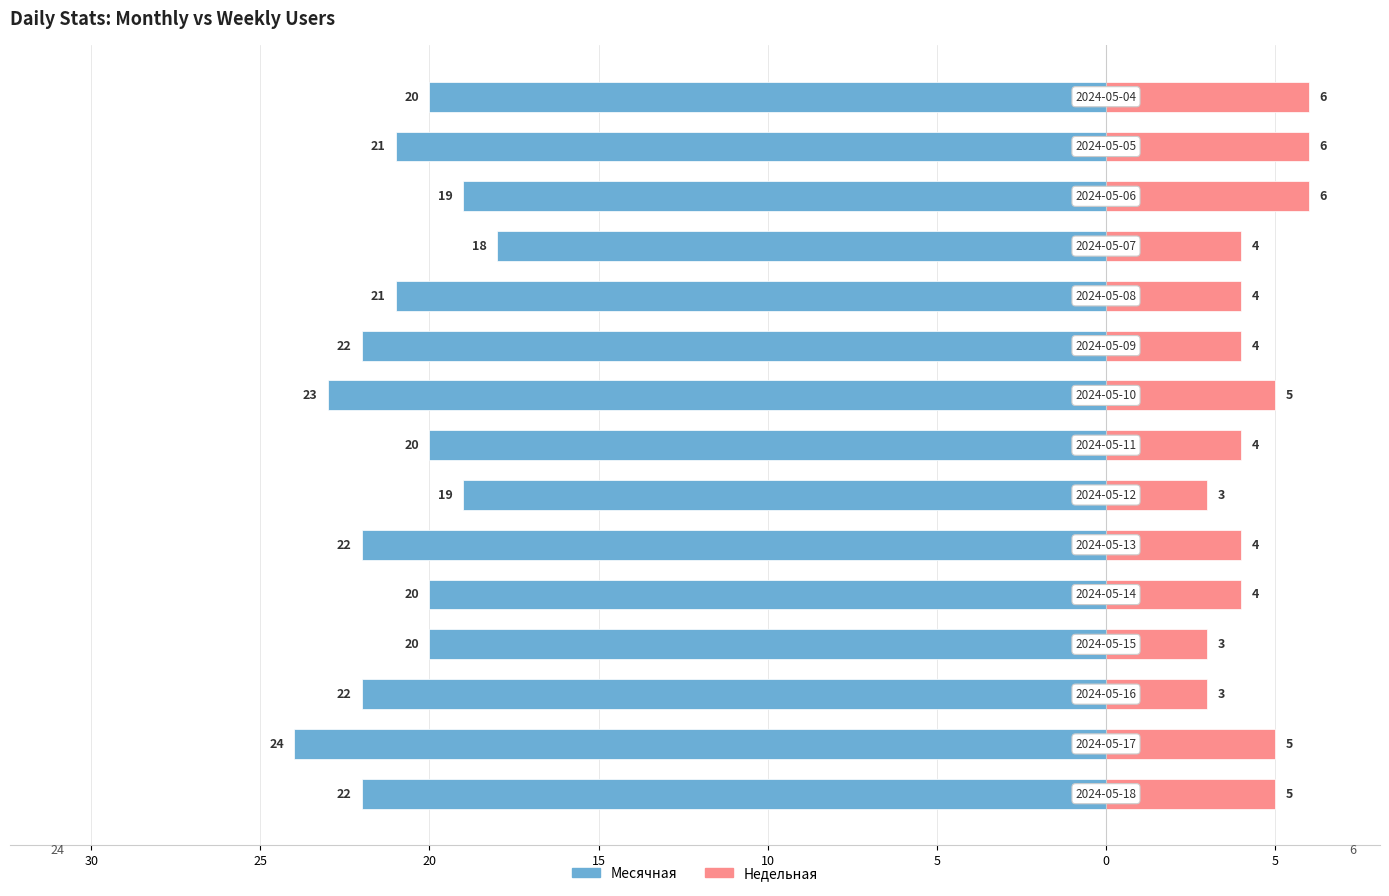

Is it true that Недельная equals 3 at 30?

False